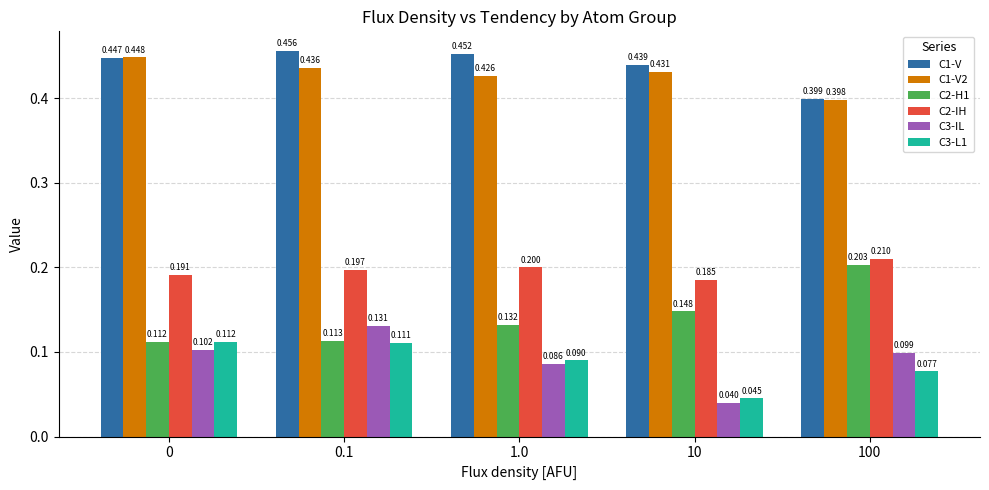

Is the value of C1-V2 at 10 greater than the value of C3-L1 at 10?

Yes